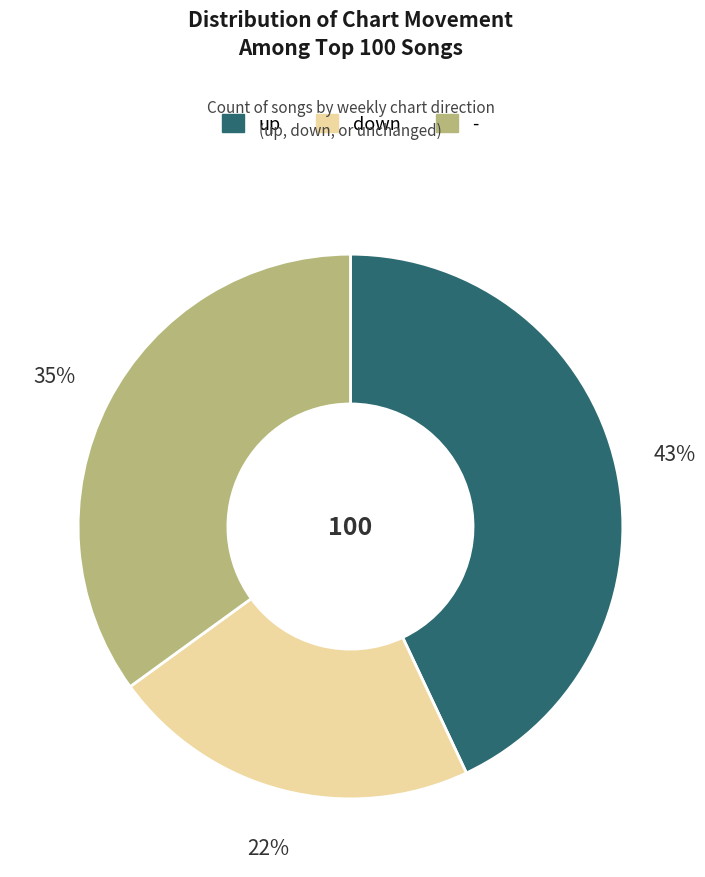

To the nearest percent, what is the difference between the largest and smallest slice percentages?

21%